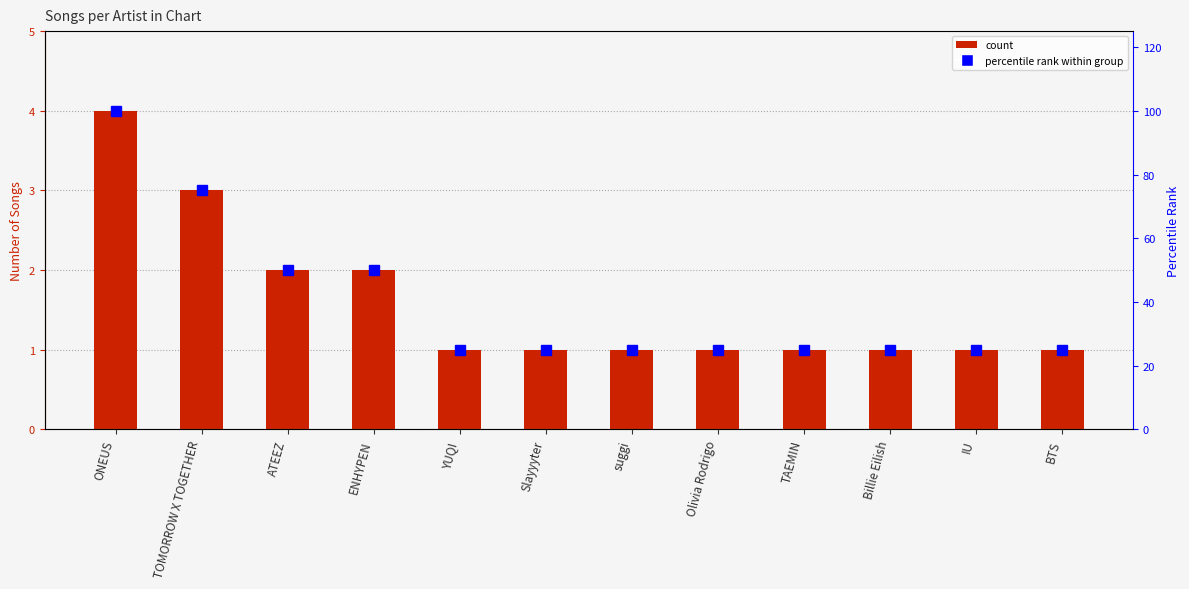

What is the sum of all percentile rank within group values?

475